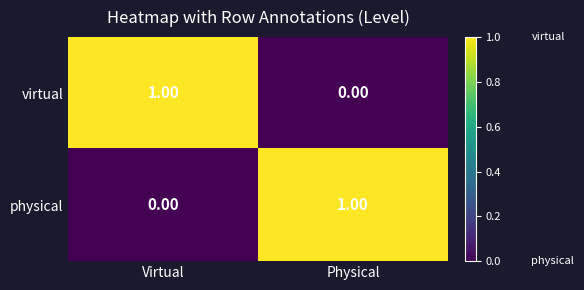

How many data points does each series have?

2